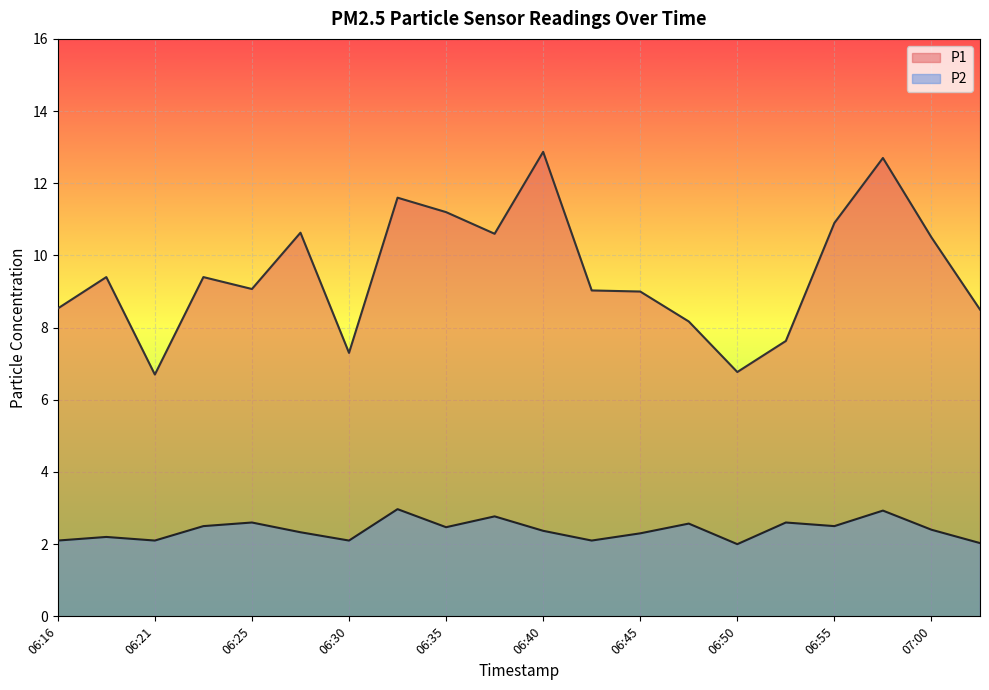

Which category has the lowest value in the P1 series?

06:21